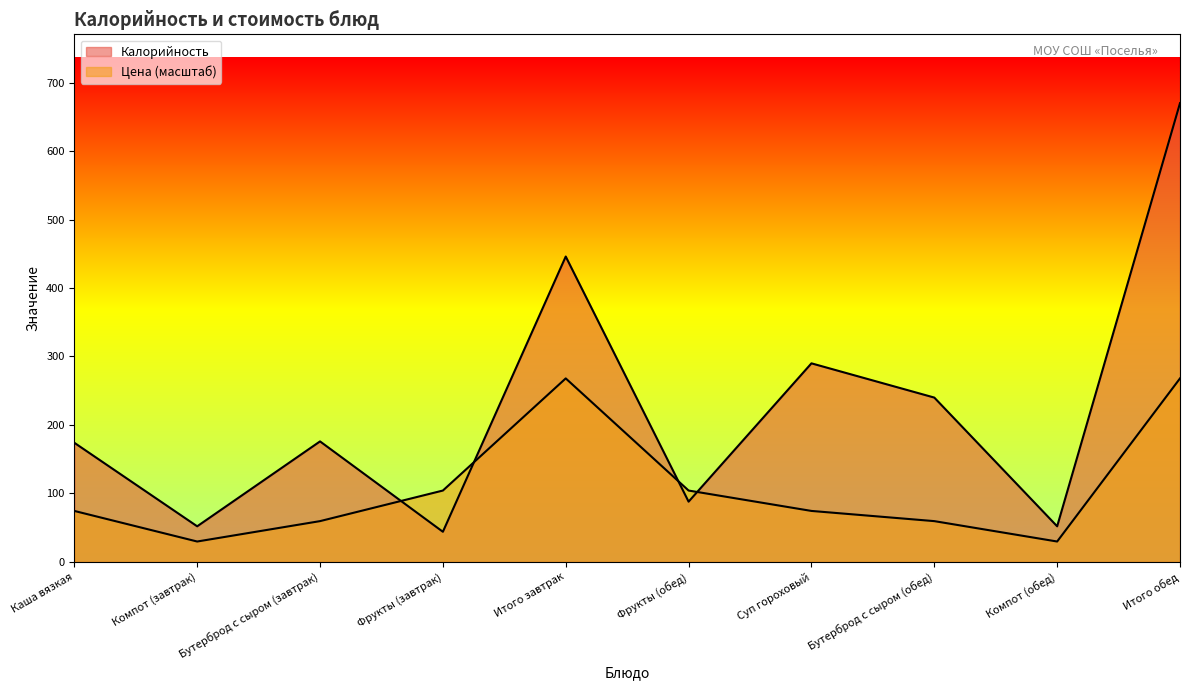

True or false: Цена has a value of 59.6 at Бутерброд с сыром (завтрак).

True